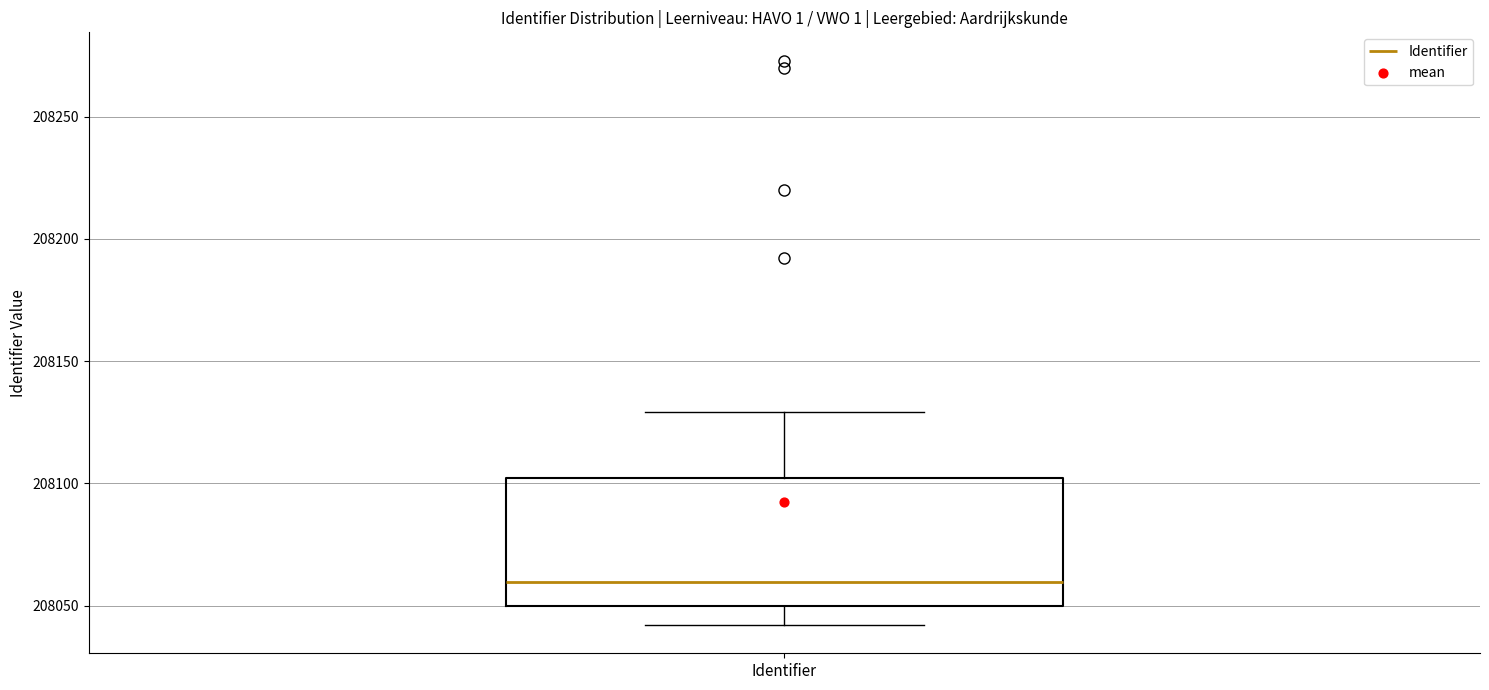

Transcribe this box plot: give where the median line is, the range the box spans, and where the two whiskers end, as read against the y-axis. The values are not printed on the chart, so give them approximately, as read against the axis.

median 208060, box 208050 to 208100, whiskers 208040 to 208130